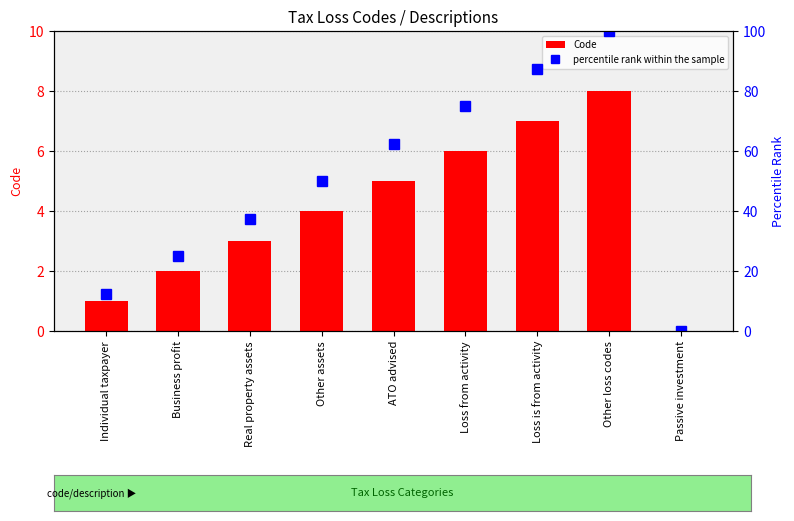

What is the maximum value for percentile rank within the sample?

100.0